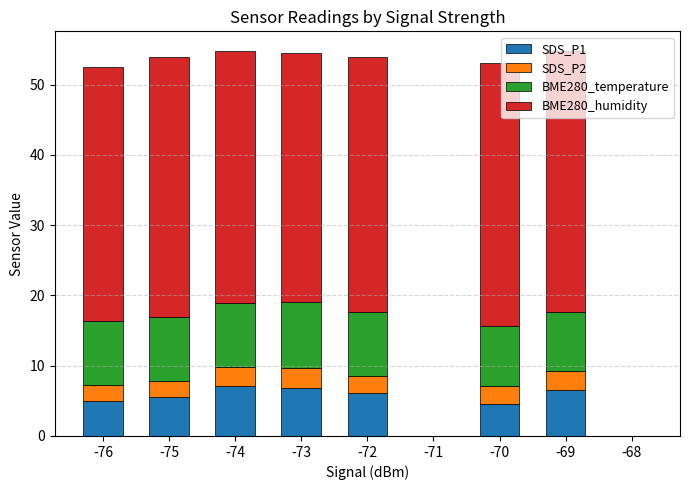

The value of SDS_P1 at -70 is 4.5. True or false?

True